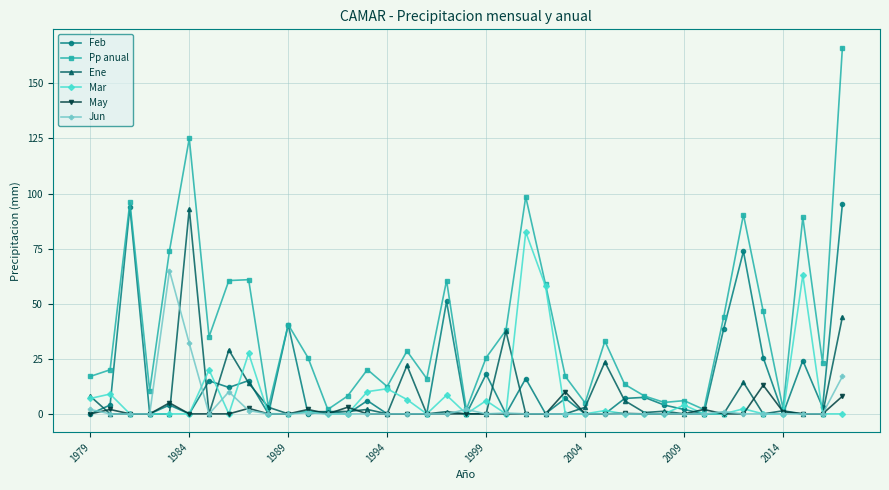

True or false: Pp anual has more than 2 points higher than both neighbors.

True